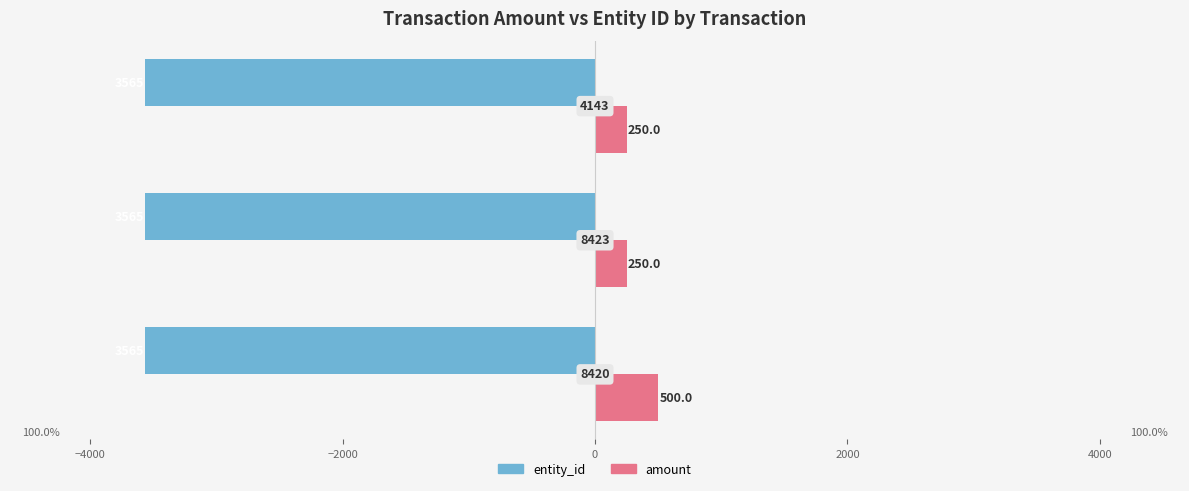

What are all the series names shown in the legend?

entity_id, amount